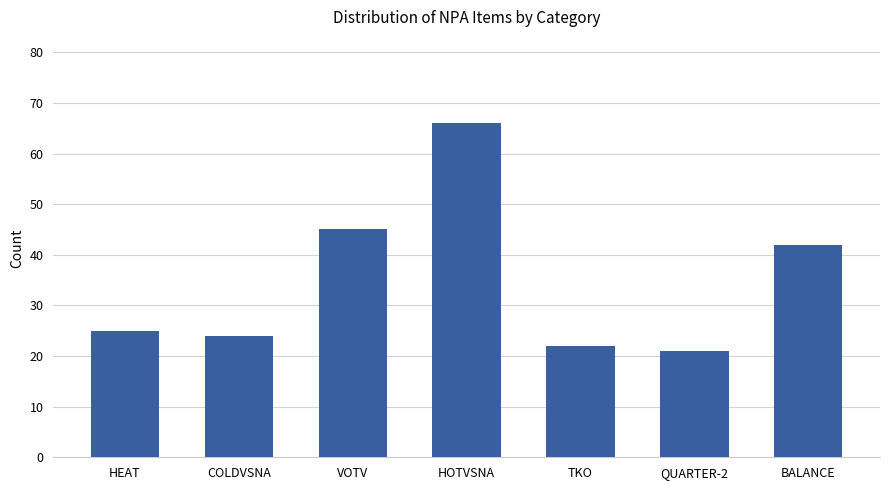

Reading left to right, transcribe all the data shown in this chart.

25	24	45	66	22	21	42